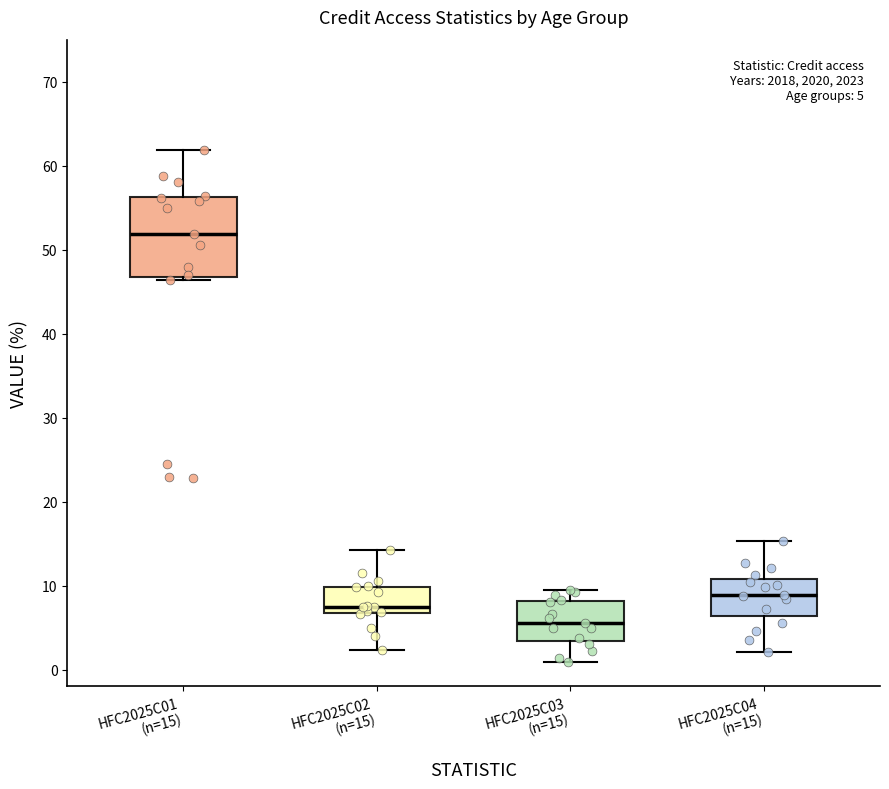

Comparing the boxes themselves (not the whiskers), which one is the tallest?

HFC2025C01 (n=15)